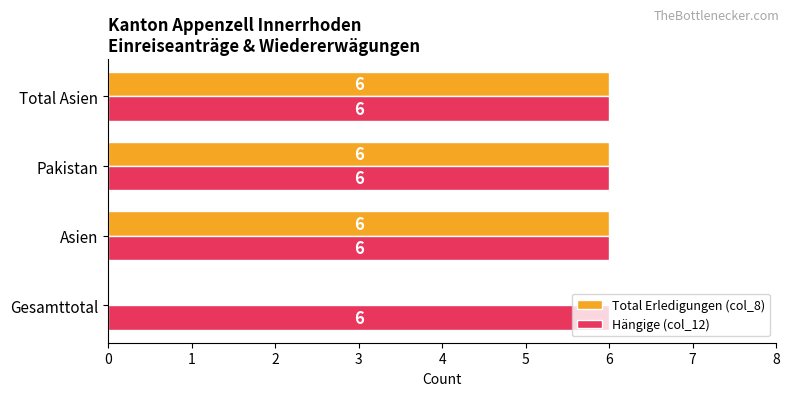

What is the maximum value shown in the chart?

6